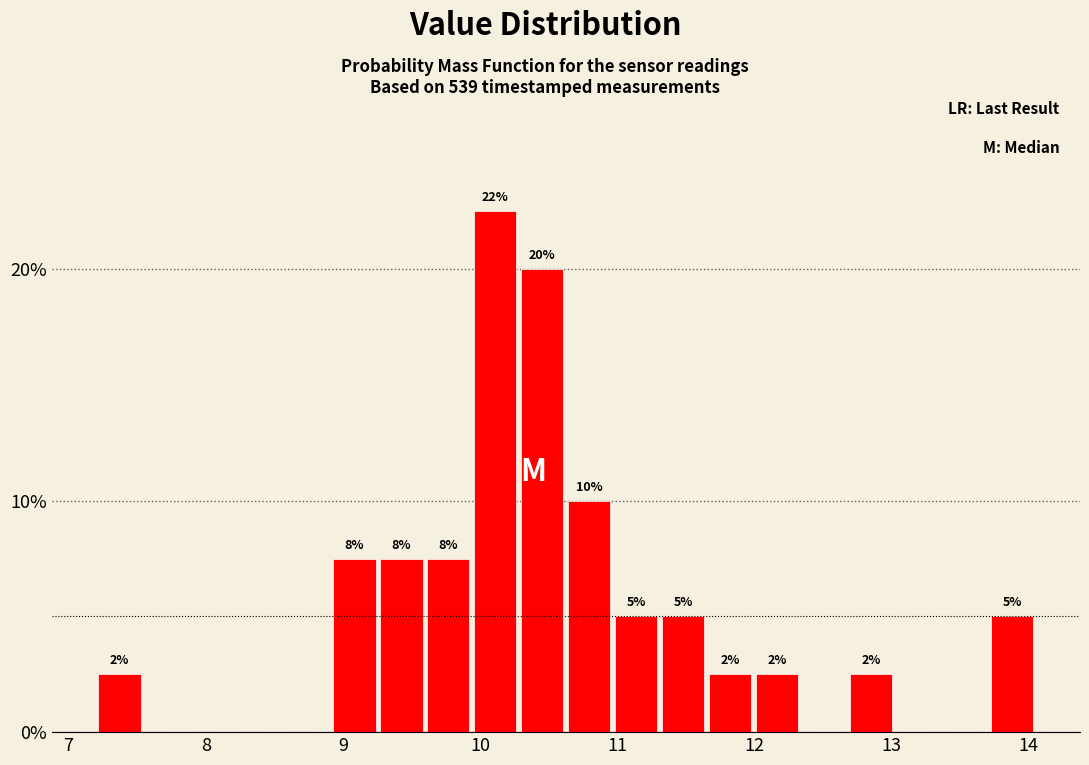

Around what value on the x-axis is the tallest bar? Give the approximate position of its centre, as read against the axis.

10.1